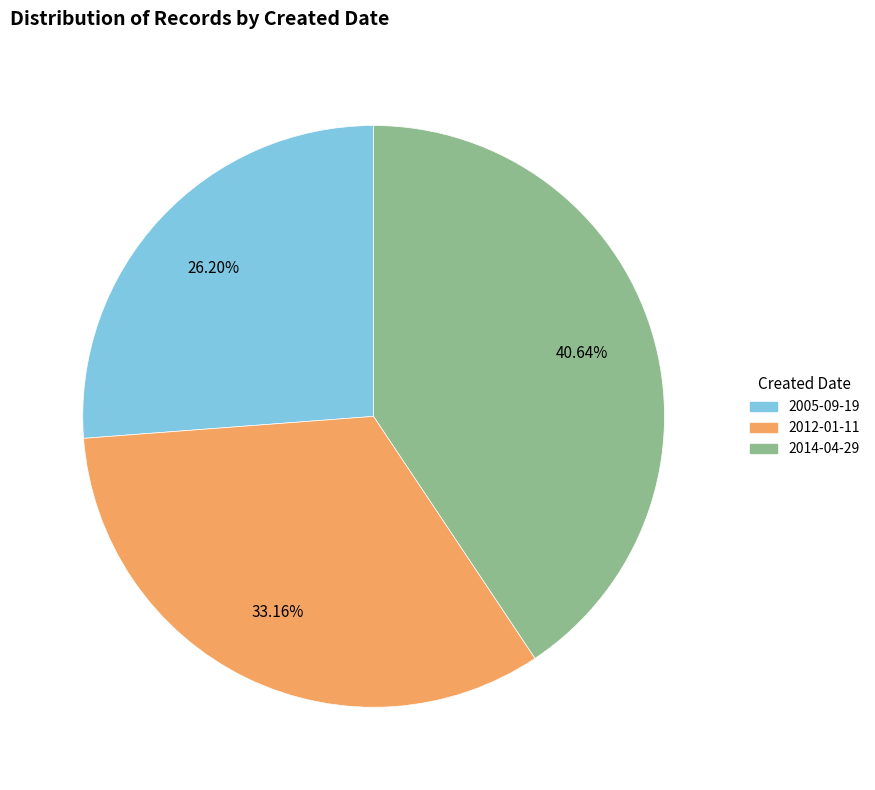

Combined, do 2014-04-29 and 2005-09-19 account for over 50%?

Yes